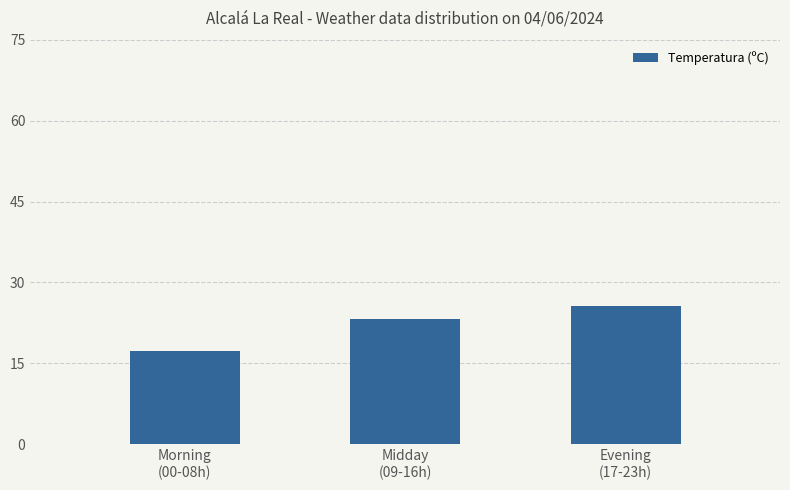

Count the number of values greater than 23.

2